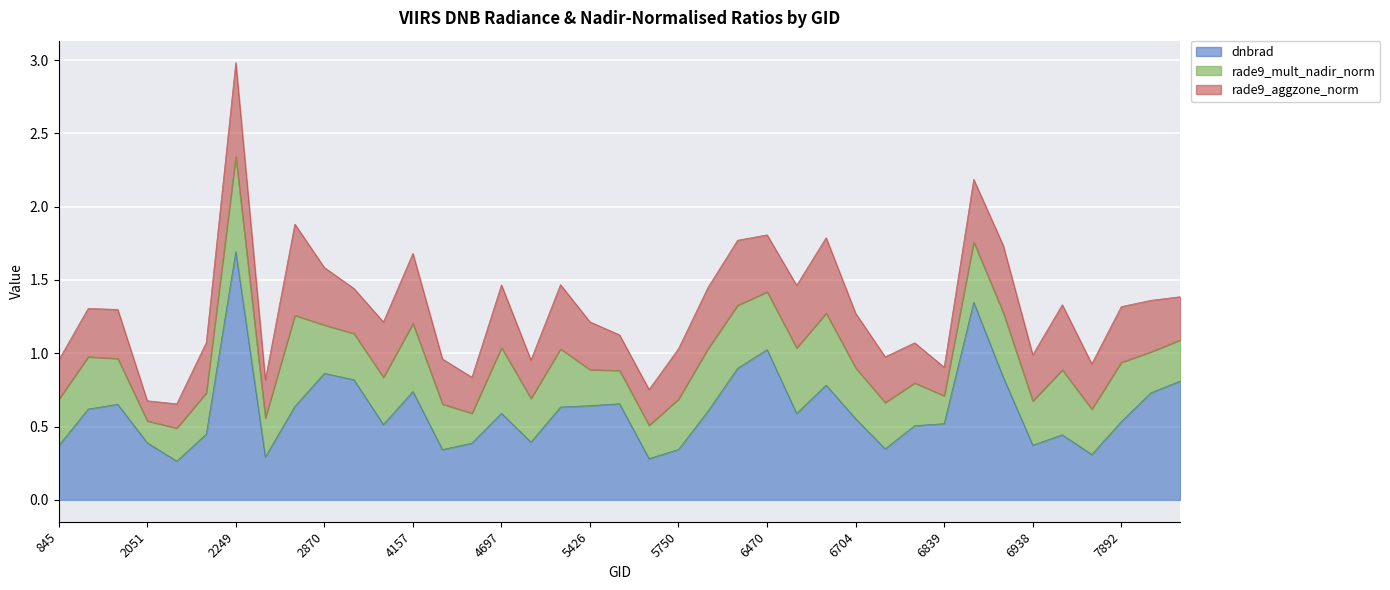

In dnbrad, how many points are higher than both neighbors (excluding endpoints)?

10